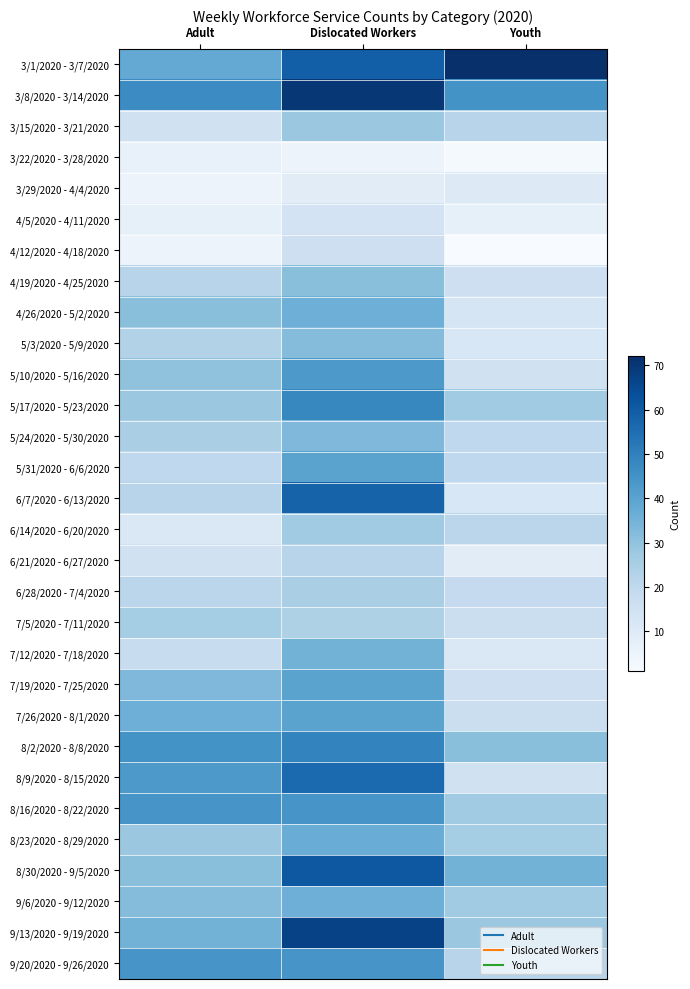

What is the difference between the highest and lowest values at Youth?

71